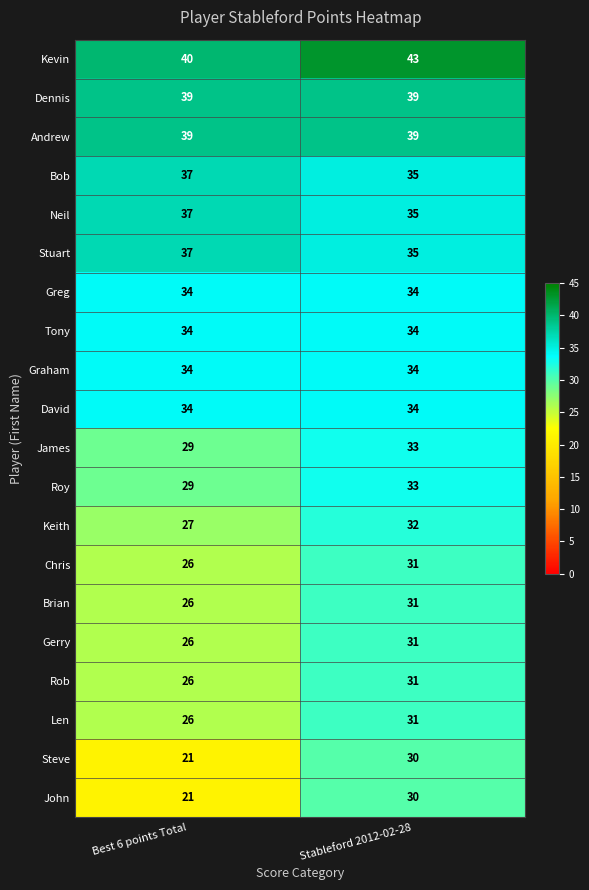

The value of Len at Best 6 points Total is 26. True or false?

True